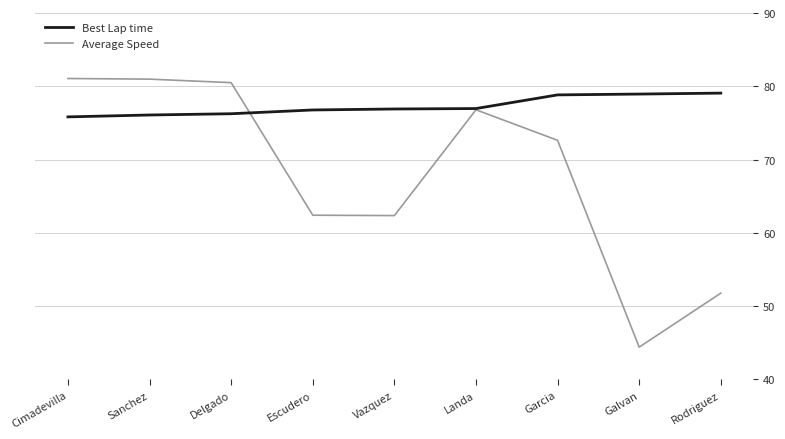

What is the greatest value displayed?

81.1